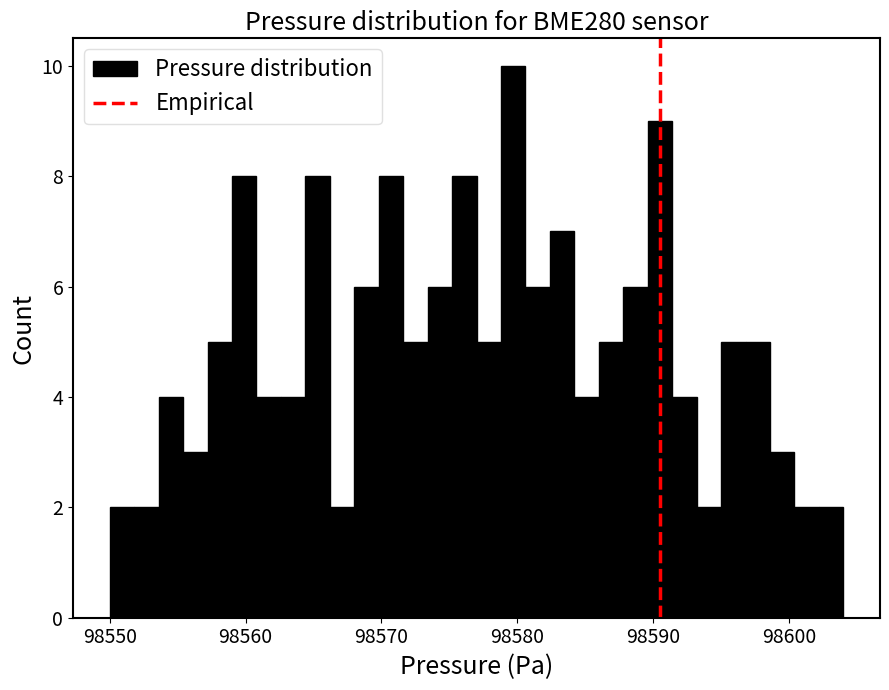

Around what value on the x-axis is the tallest bar? Give the approximate position of its centre, as read against the axis.

98580